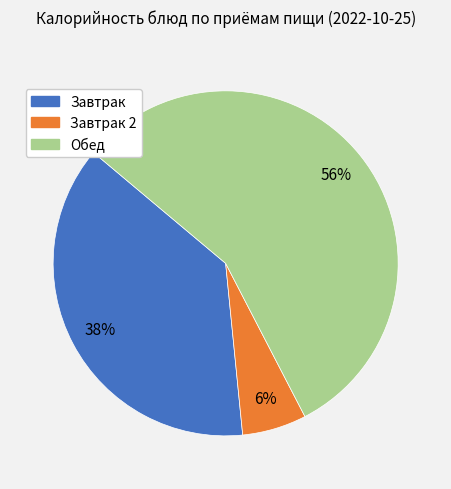

Is there any slice that represents more than half of the pie?

Yes